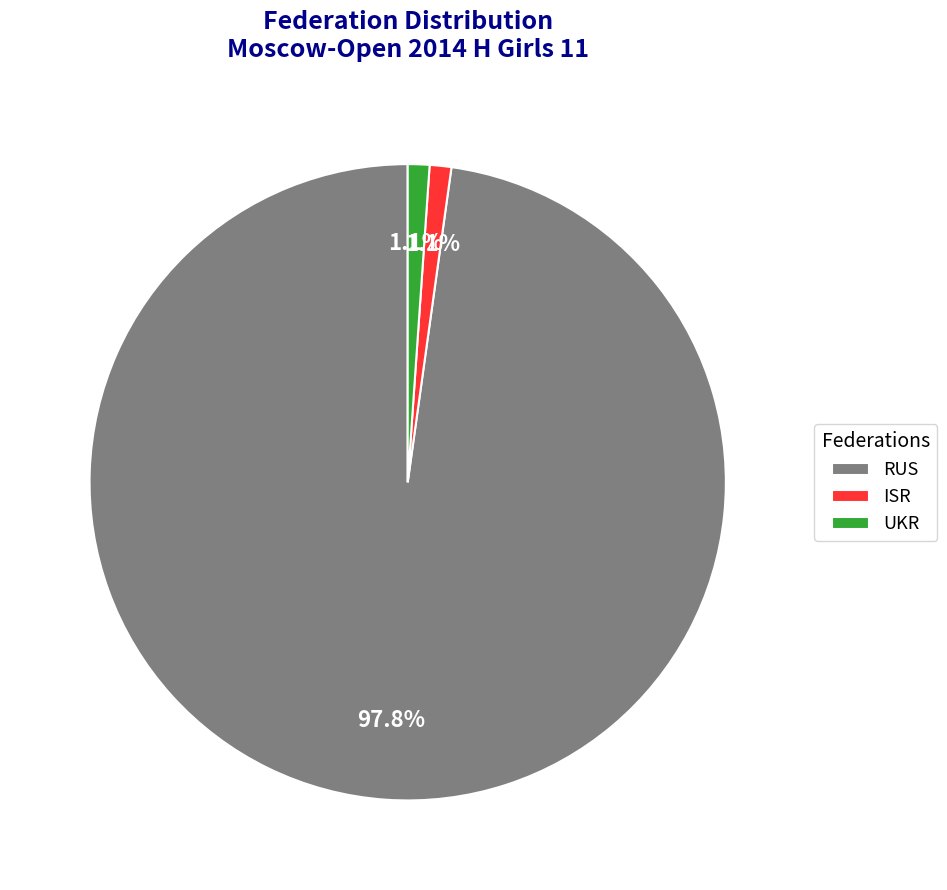

What is the ratio of the value at UKR to the value at ISR?

1.0